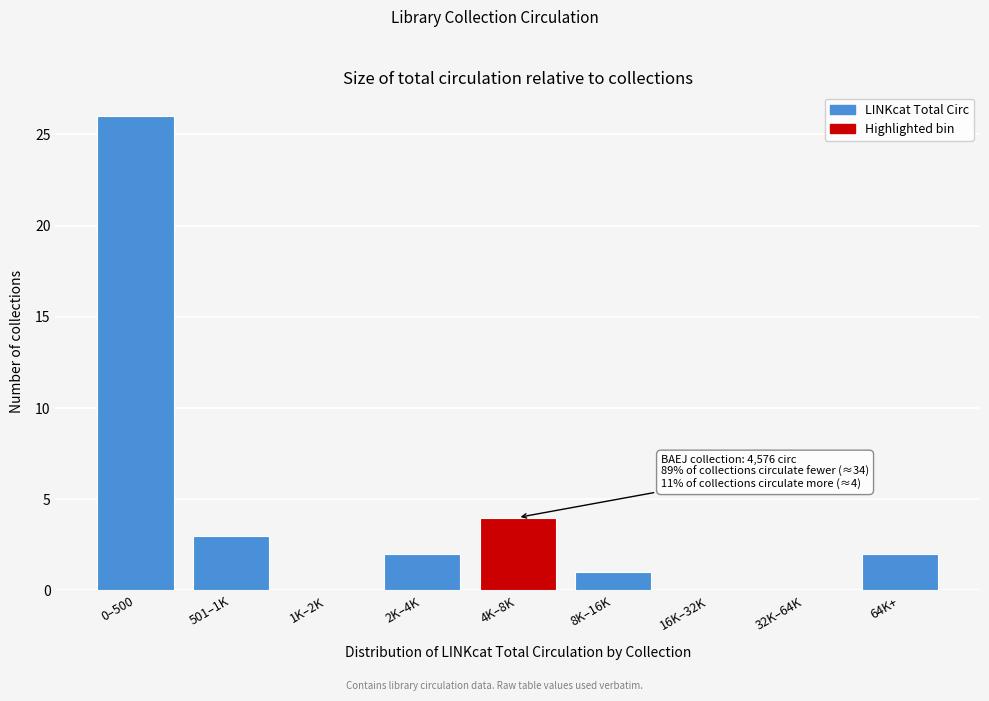

Reading left to right, extract all data points from this chart.

0–500=26	501–1K=3	1K–2K=0	2K–4K=2	4K–8K=4	8K–16K=1	16K–32K=0	32K–64K=0	64K+=2